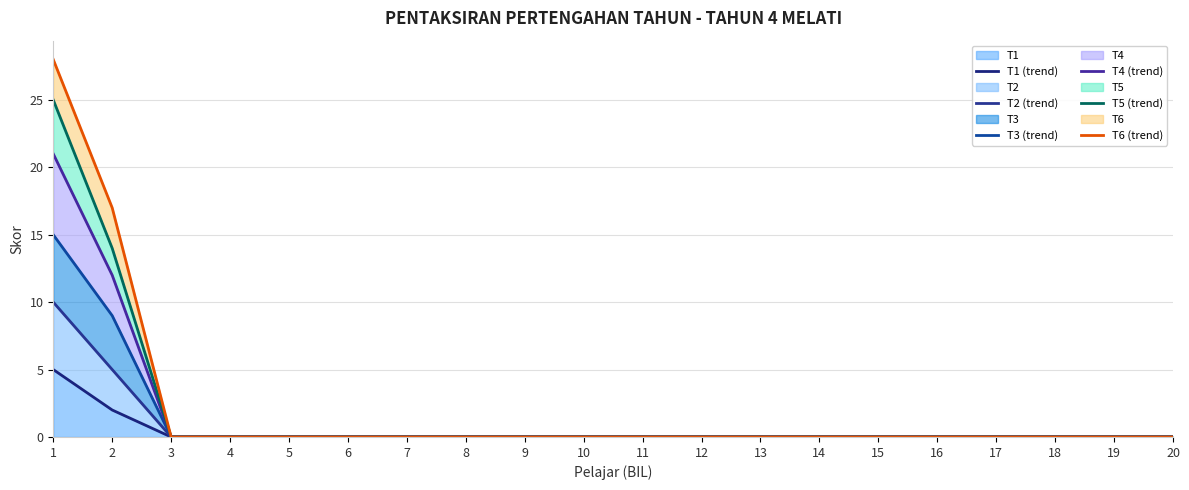

Is it true that T6 (trend) equals 0 at 13?

True